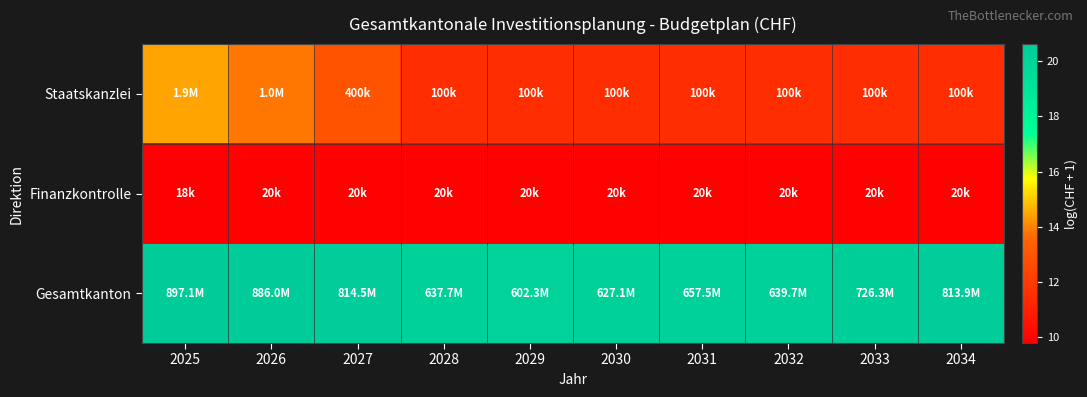

Rank the series by their average value, from highest to lowest.

Gesamtkanton, Staatskanzlei, Finanzkontrolle